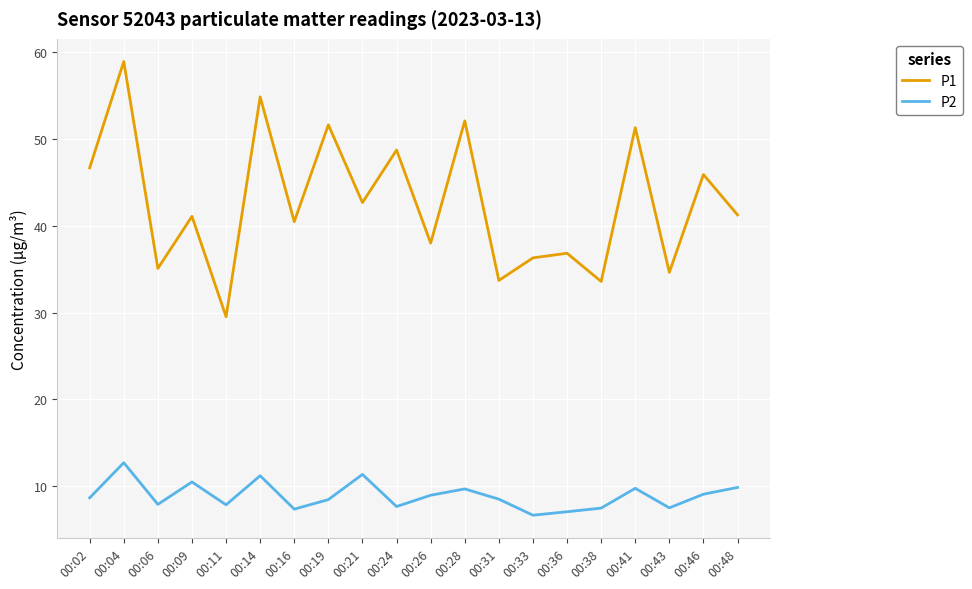

How many interior local valleys does the P1 series have?

8